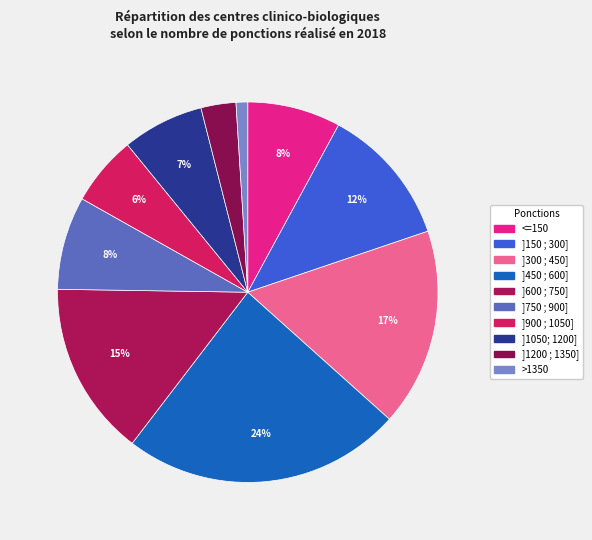

The >1350 slice represents 1% of the pie. True or false?

True